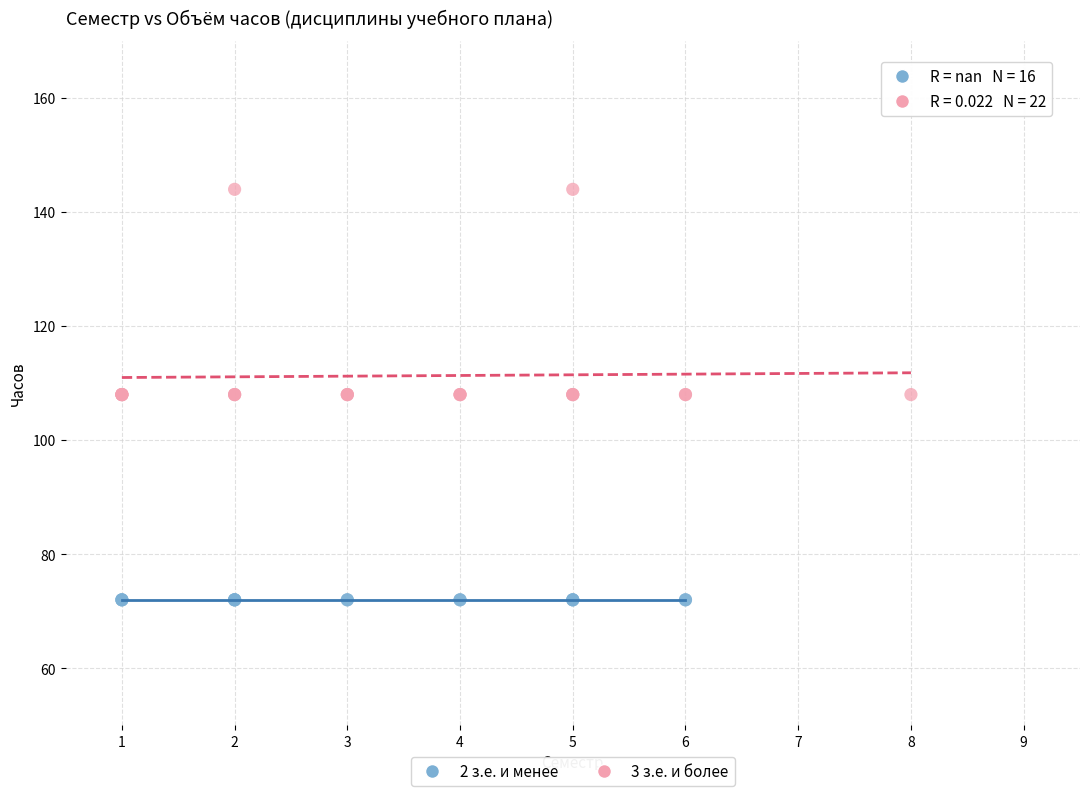

Which series contains the highest Y value?

3 з.е. и более